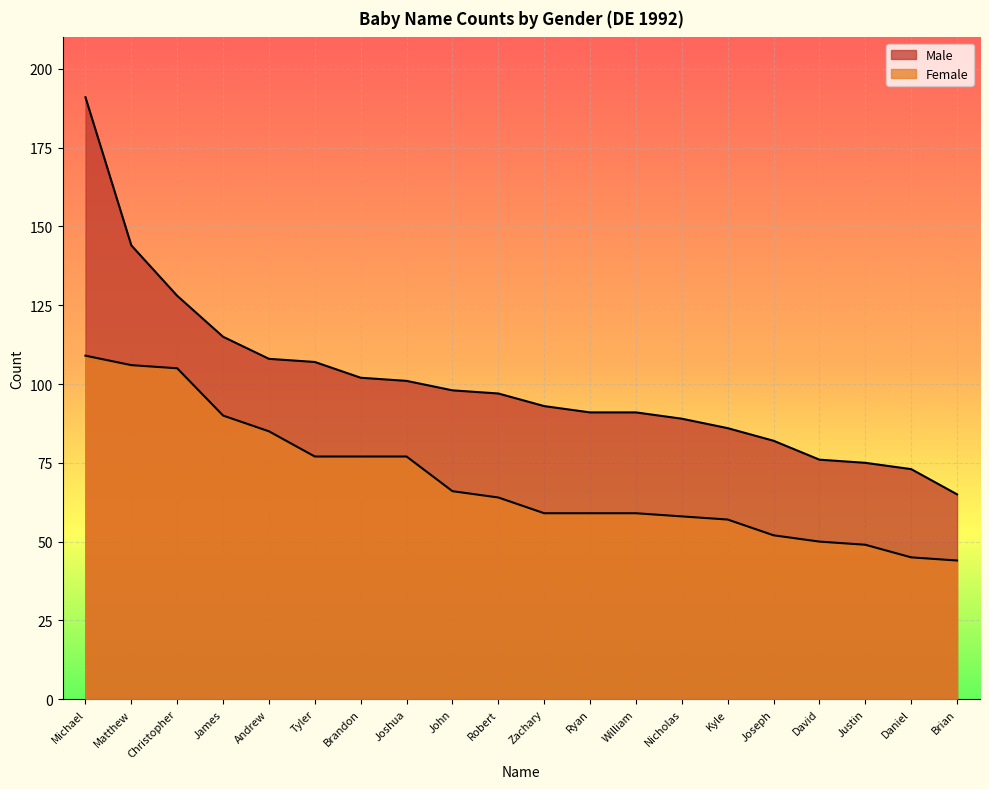

What is the sum of all Female values?

1388